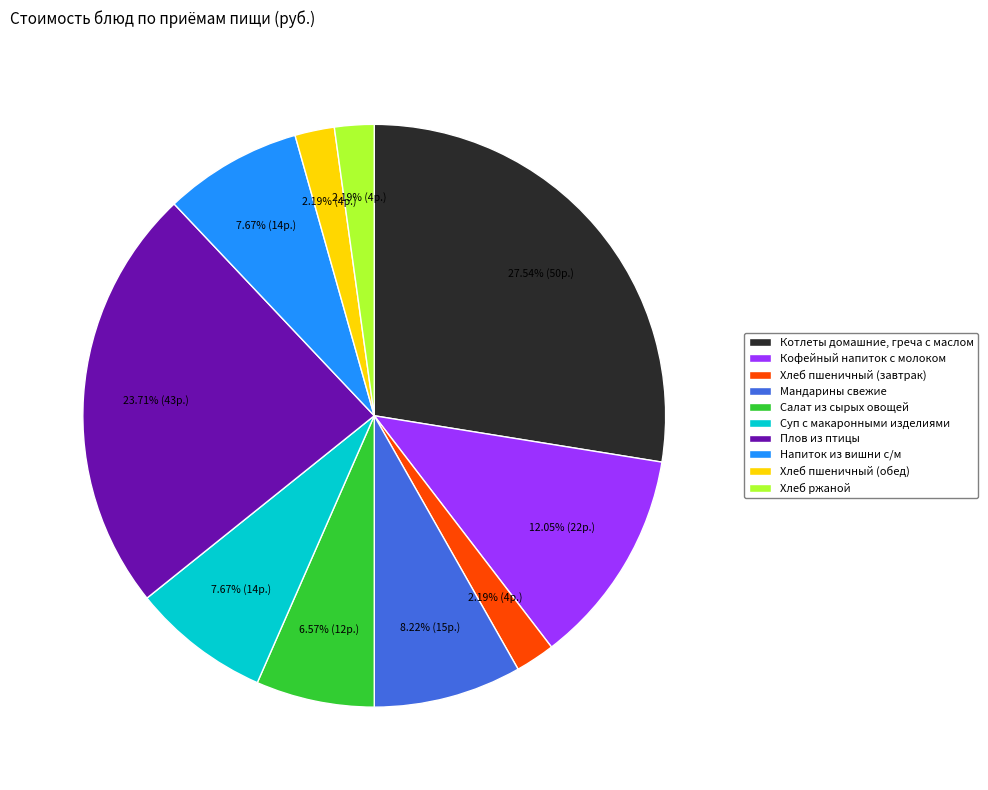

Is there a majority slice in this chart?

No